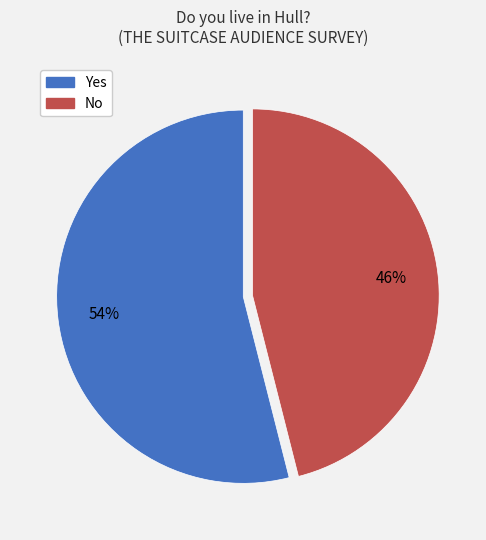

Which slice is the smallest?

No